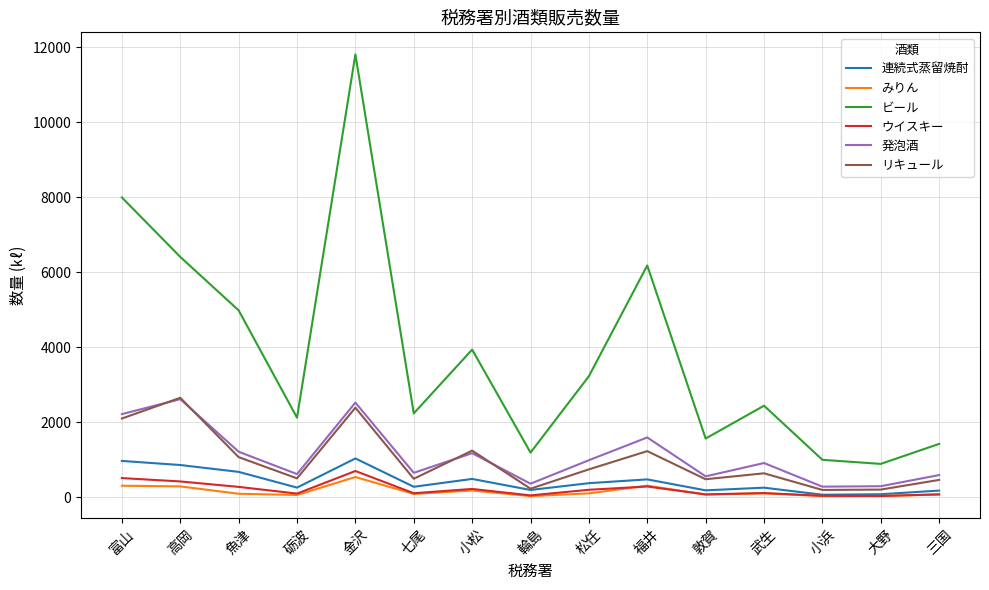

In 連続式蒸留焼酎, how many points are higher than both neighbors (excluding endpoints)?

4